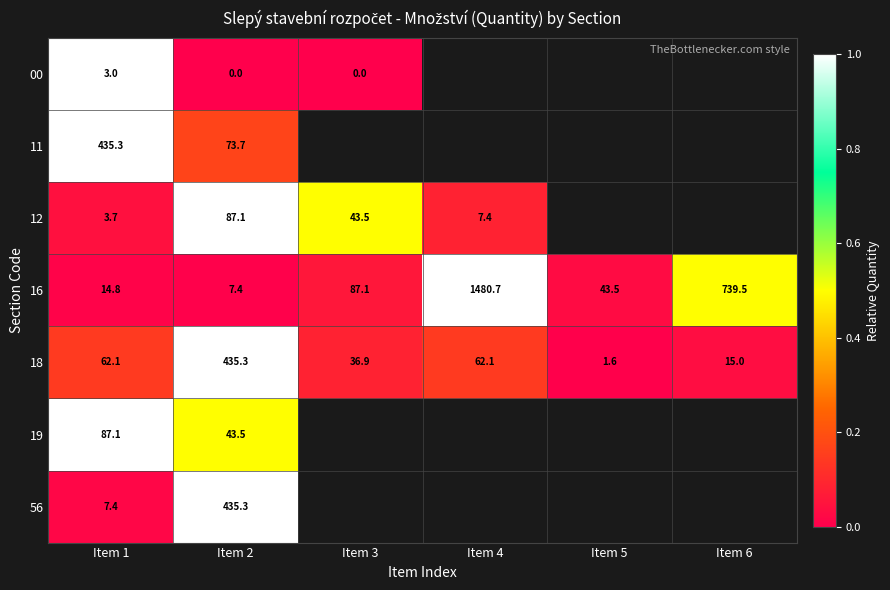

What is the difference between the highest and lowest values at Item 1?

432.3